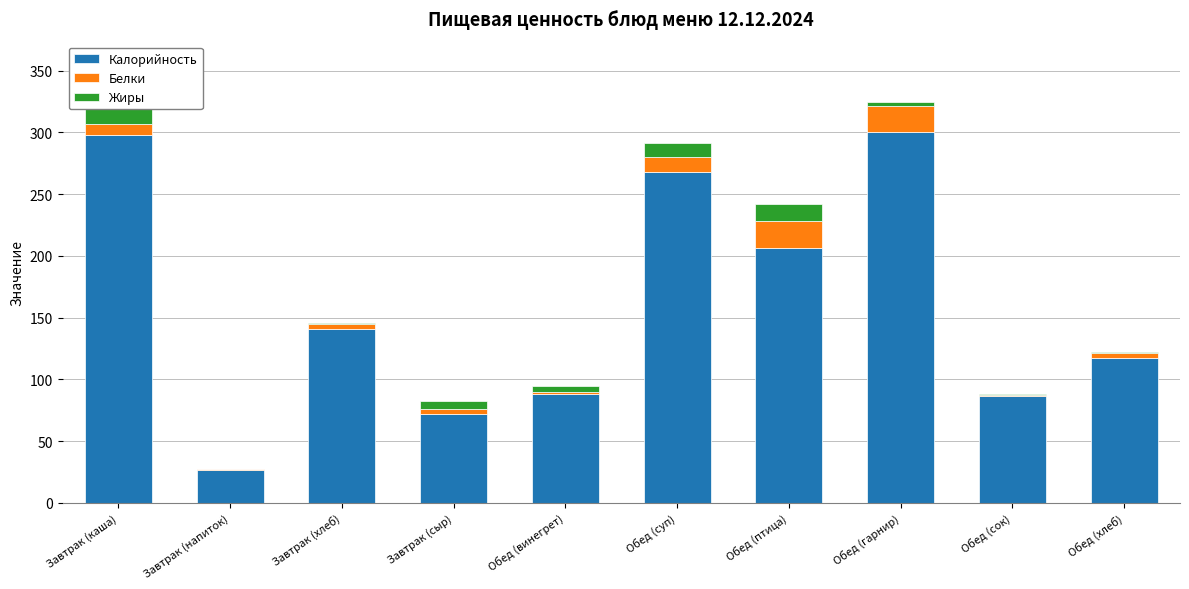

What is the maximum value for Калорийность?

300.6